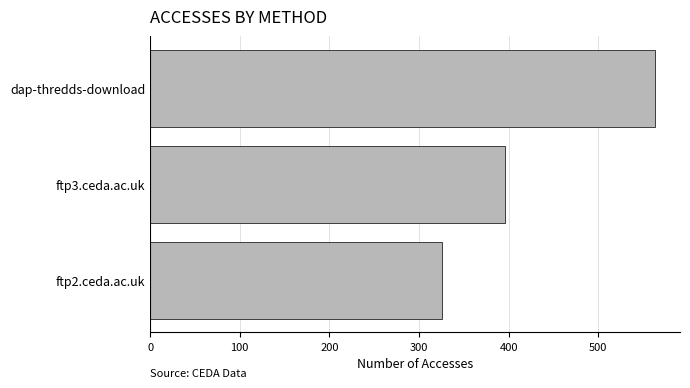

Reading top to bottom, transcribe all the data shown in this chart.

dap-thredds-download=563	ftp3.ceda.ac.uk=396	ftp2.ceda.ac.uk=326